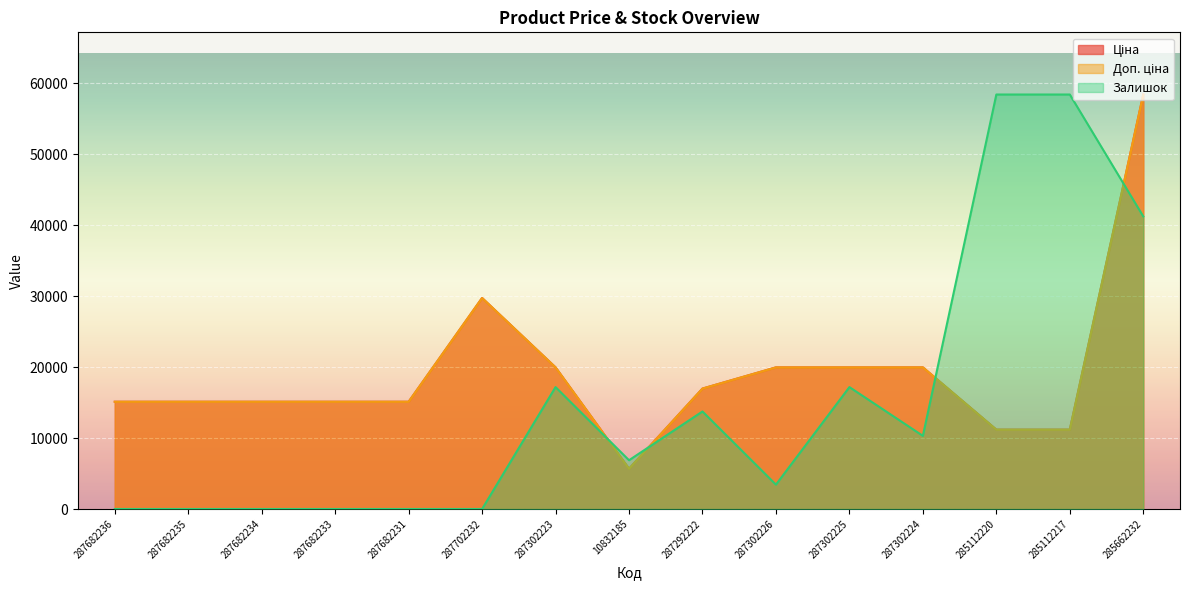

Rank the series at 287702232 from lowest to highest value.

Залишок, Ціна, Доп. ціна